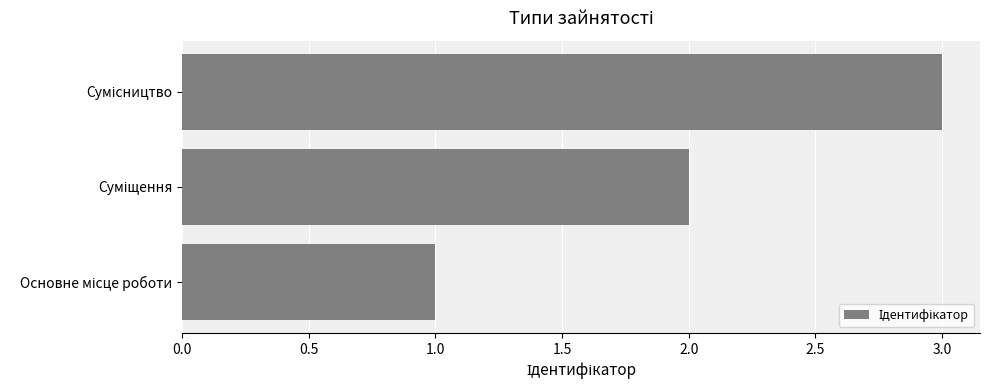

What is the maximum value shown in the chart?

3